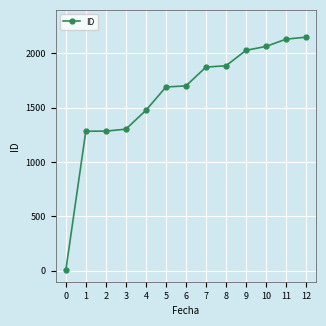

What is the value of the 6th point from the left?

1691